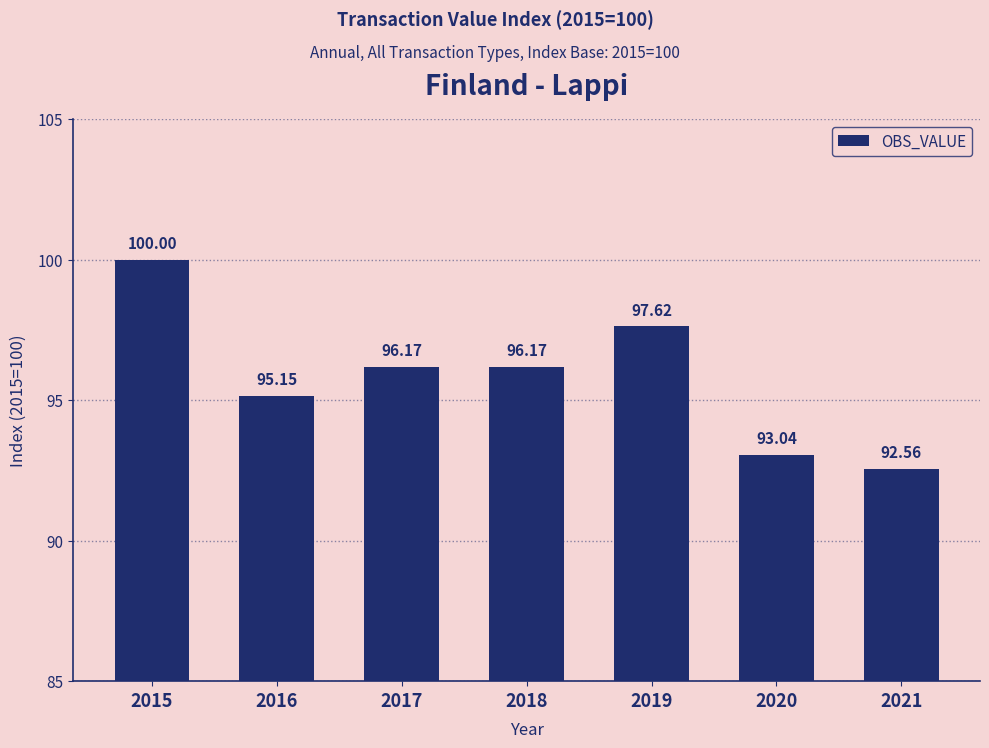

Which label corresponds to the smallest value in the chart?

2021